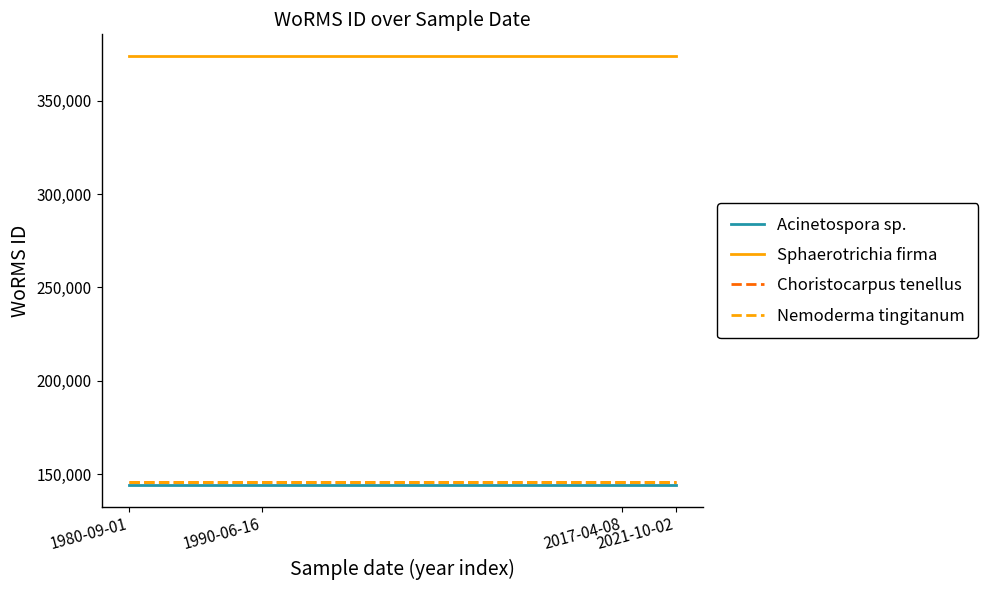

What is the spread (max minus min) of values at 2017-04-08?

229972